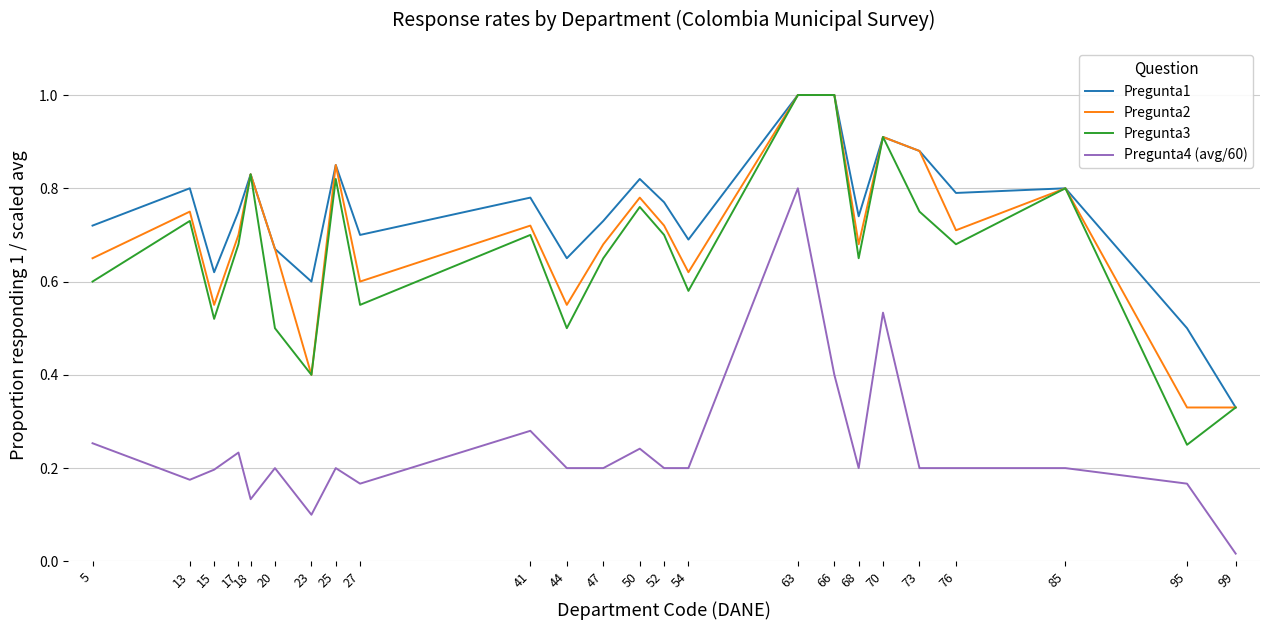

The value of Pregunta4 (avg/60) at 50 is 0.2. True or false?

True